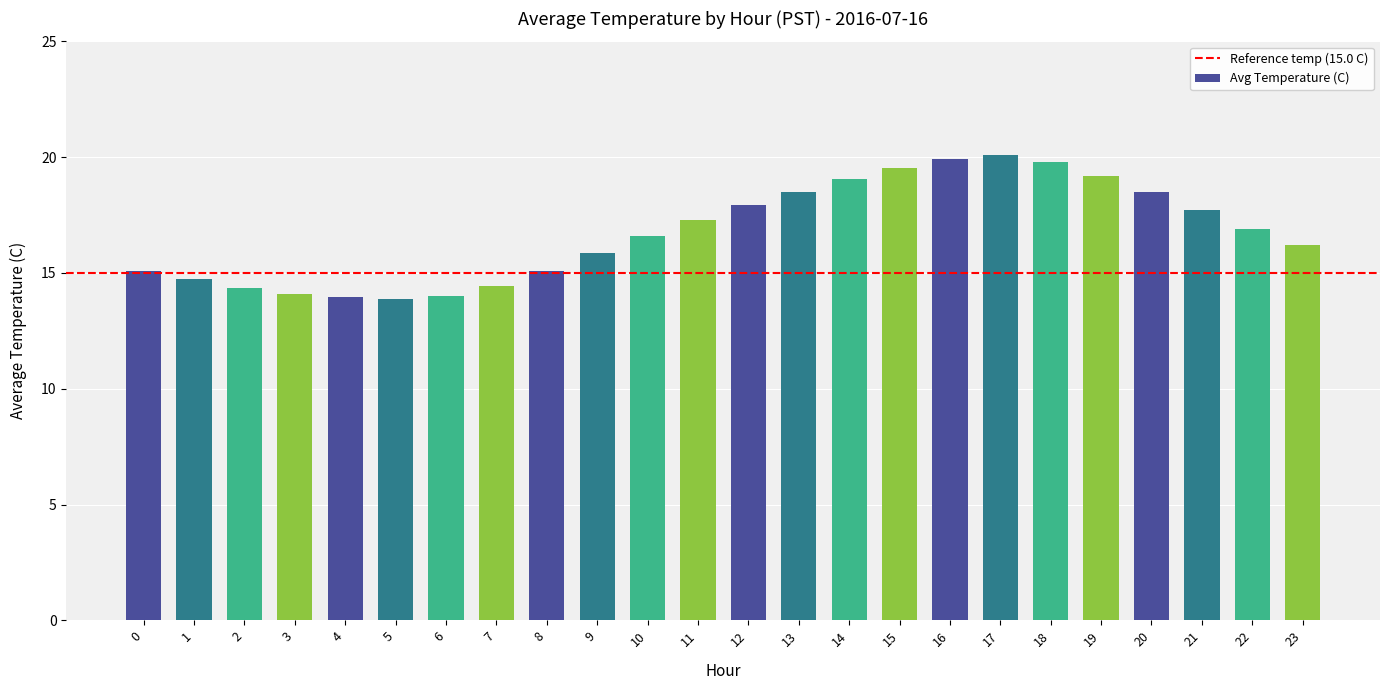

Does the chart contain any negative values?

No